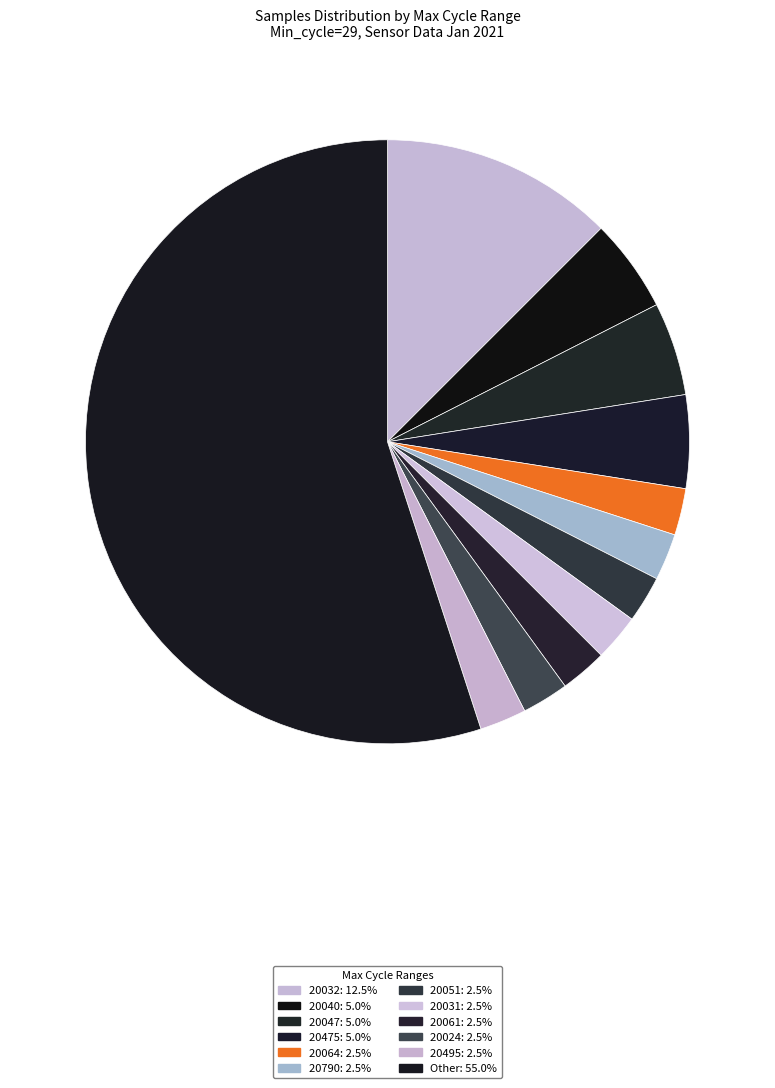

How many slices are in this pie chart?

12